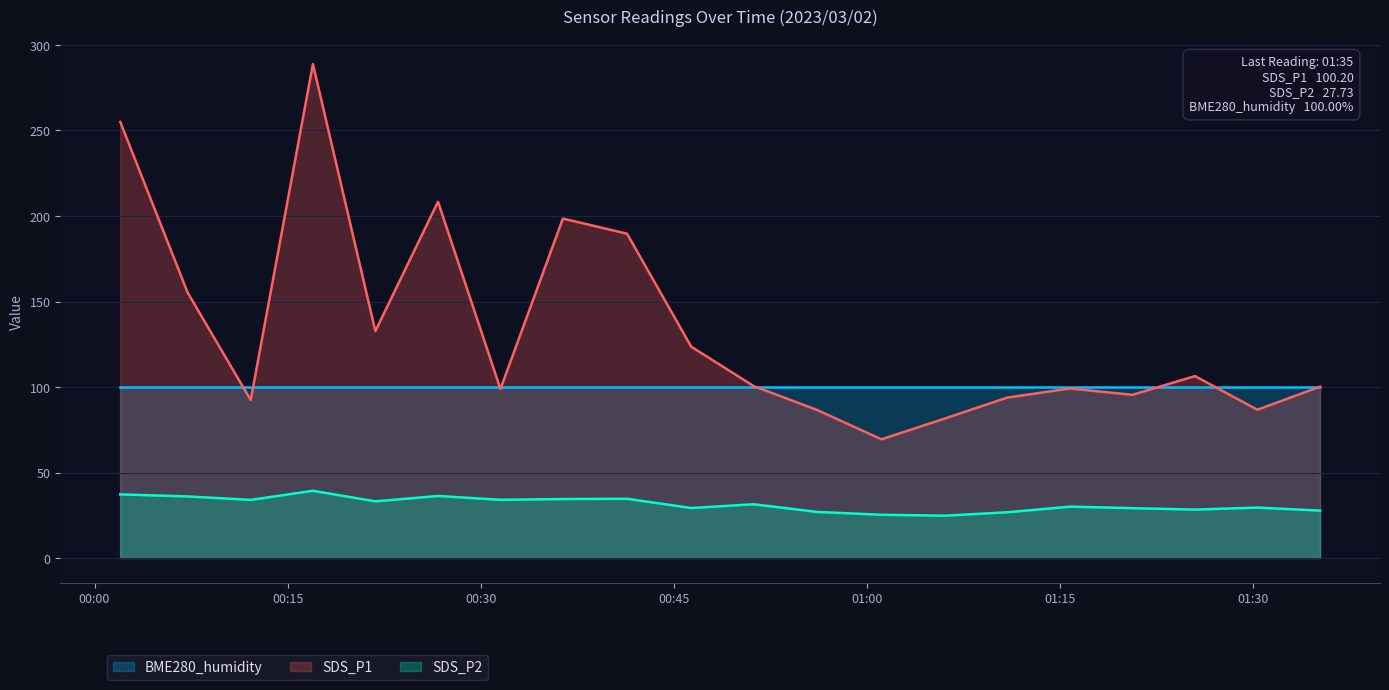

True or false: SDS_P2 has more than 0 interior local peaks.

True